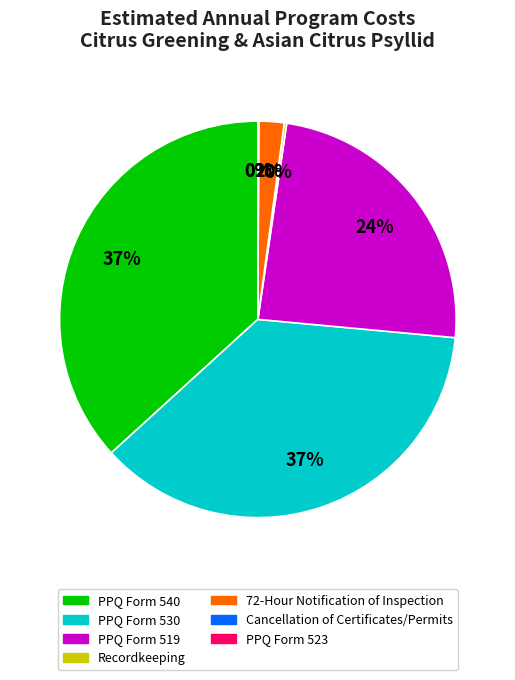

What percentage is the 72-Hour Notification of Inspection slice, to the nearest percent?

2%